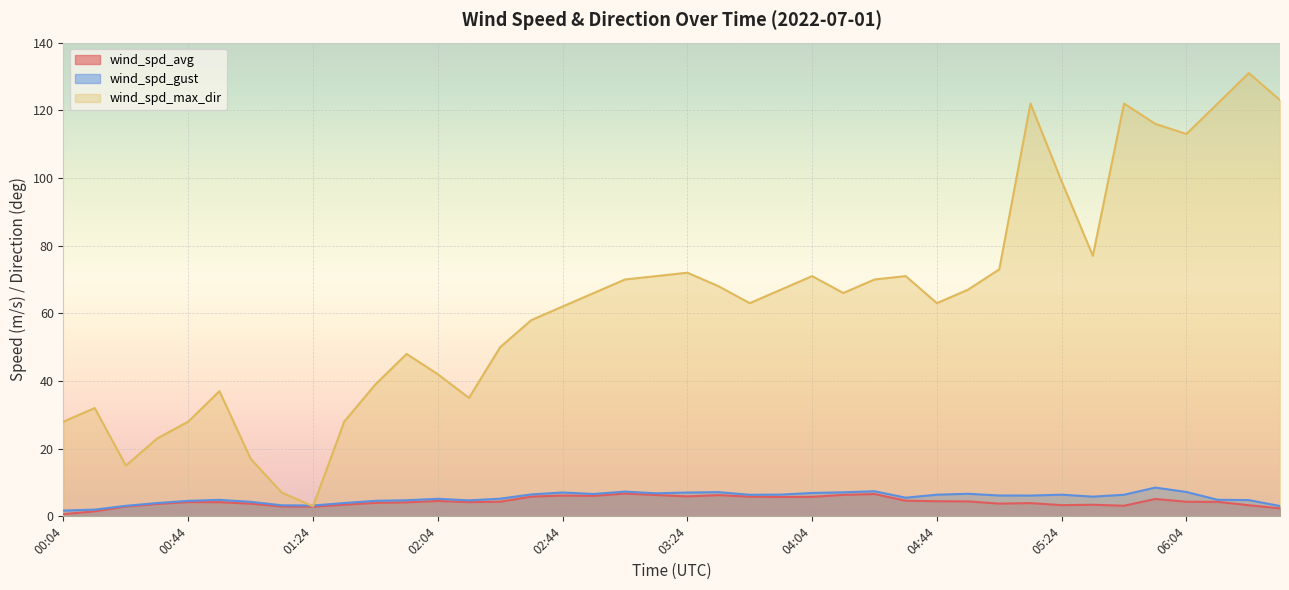

What value does the wind_spd_max_dir series have at 00:54?

37.0